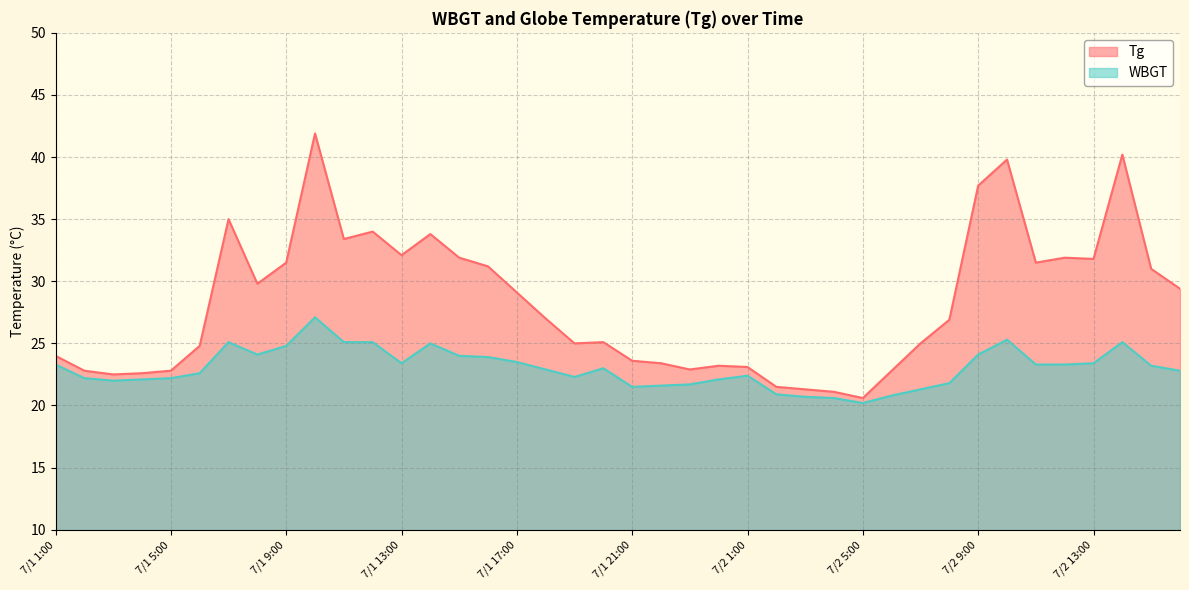

True or false: Tg and WBGT intersect in this chart.

False